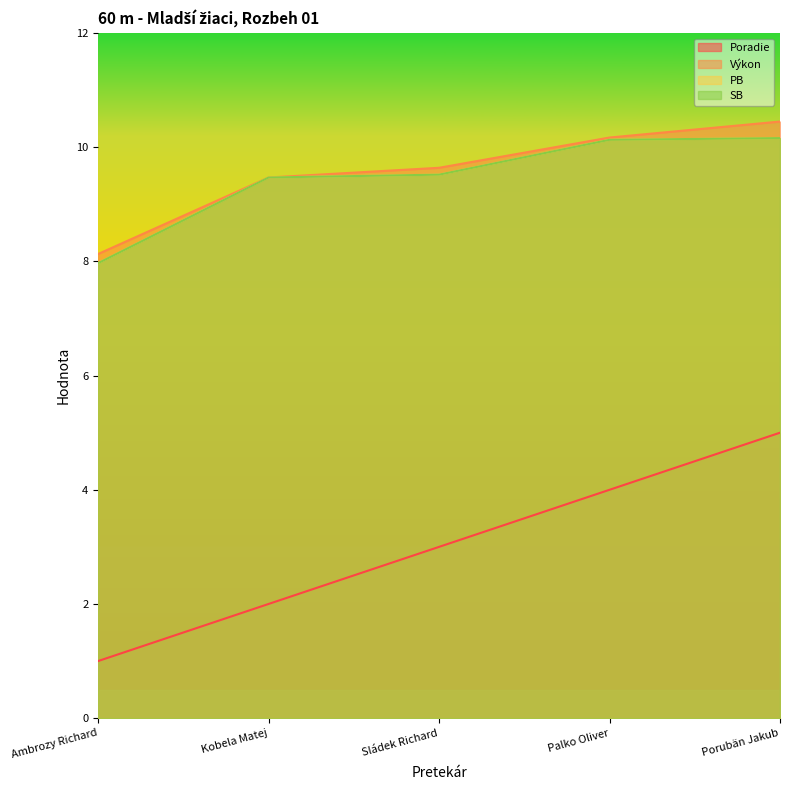

How many values in the Výkon series exceed 9?

4